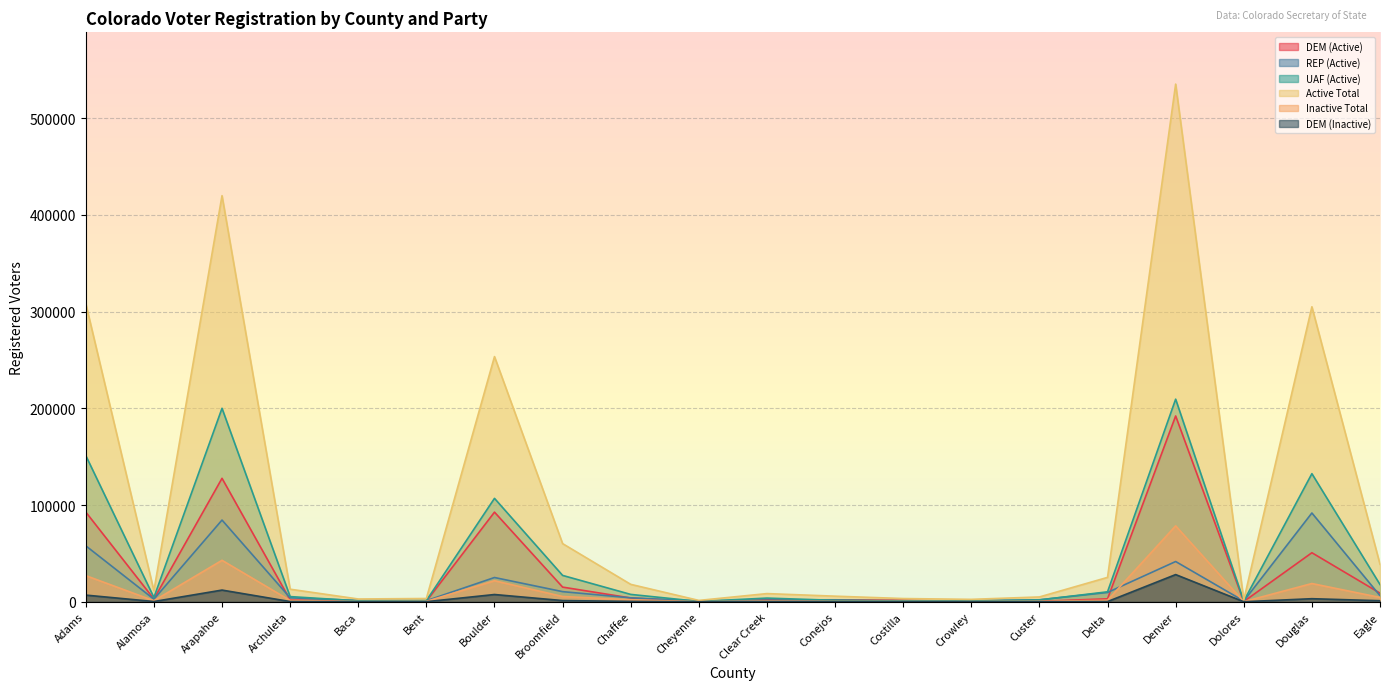

What is the difference between the maximum and minimum values in the DEM (Active) series?

191947